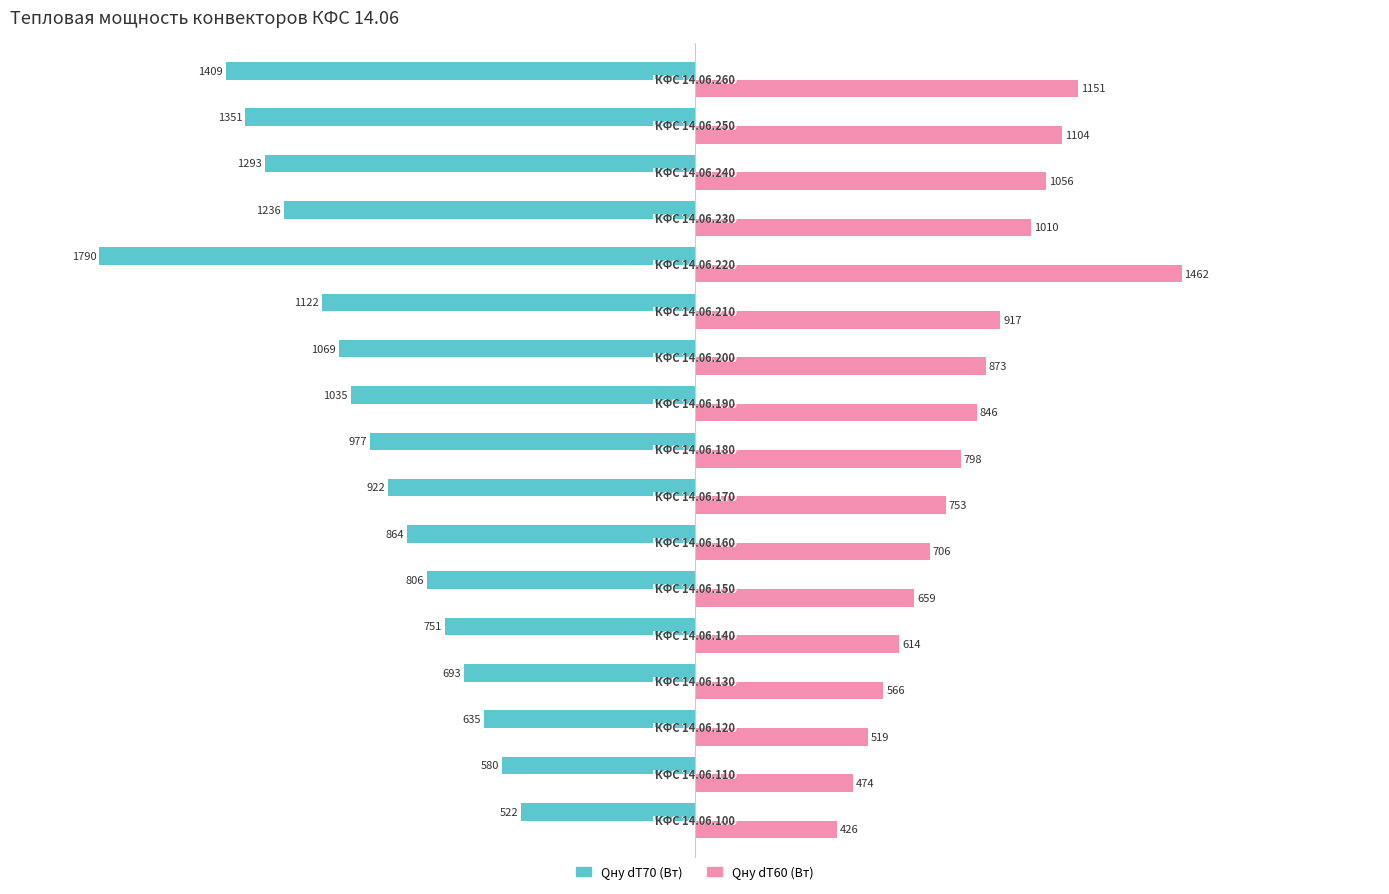

What are all the series names shown in the legend?

Qну dT70 (Вт), Qну dT60 (Вт)